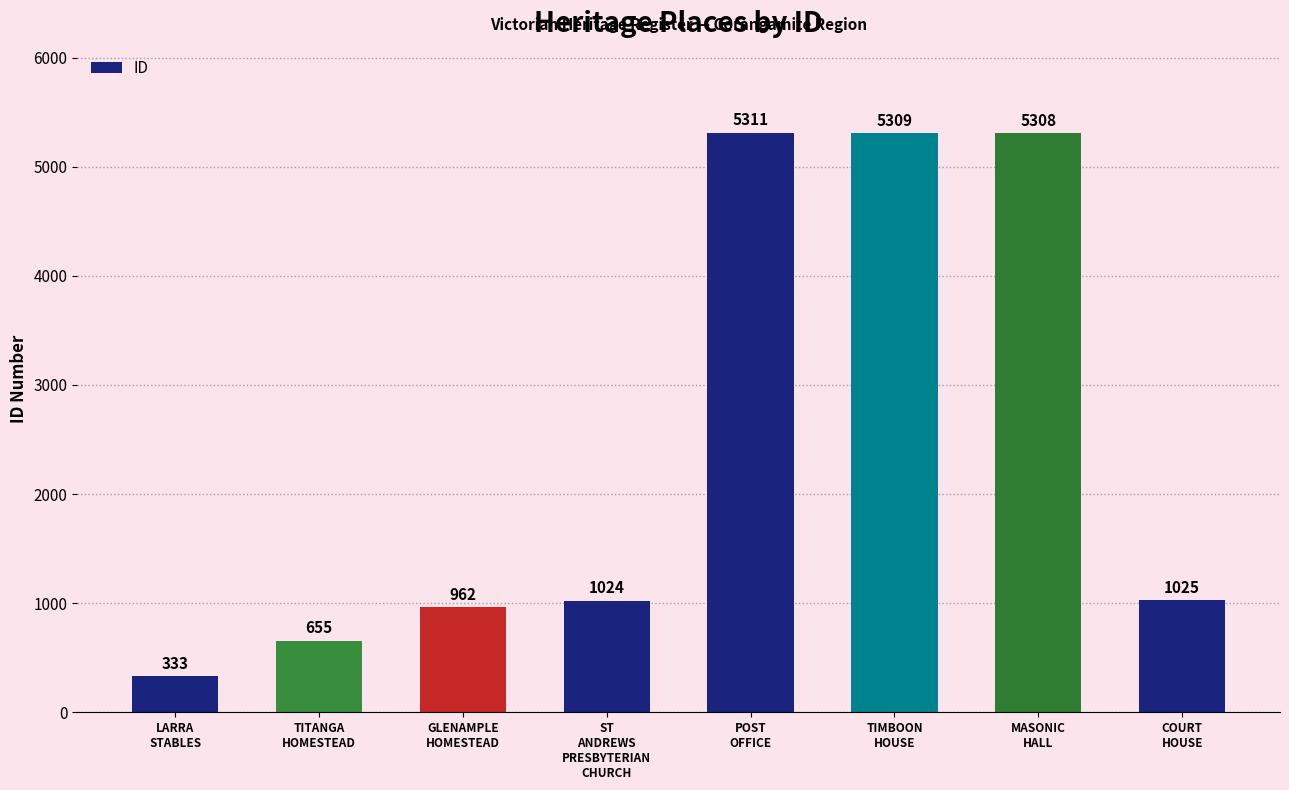

What is the change in value from TITANGA
HOMESTEAD to TIMBOON
HOUSE?

+4654